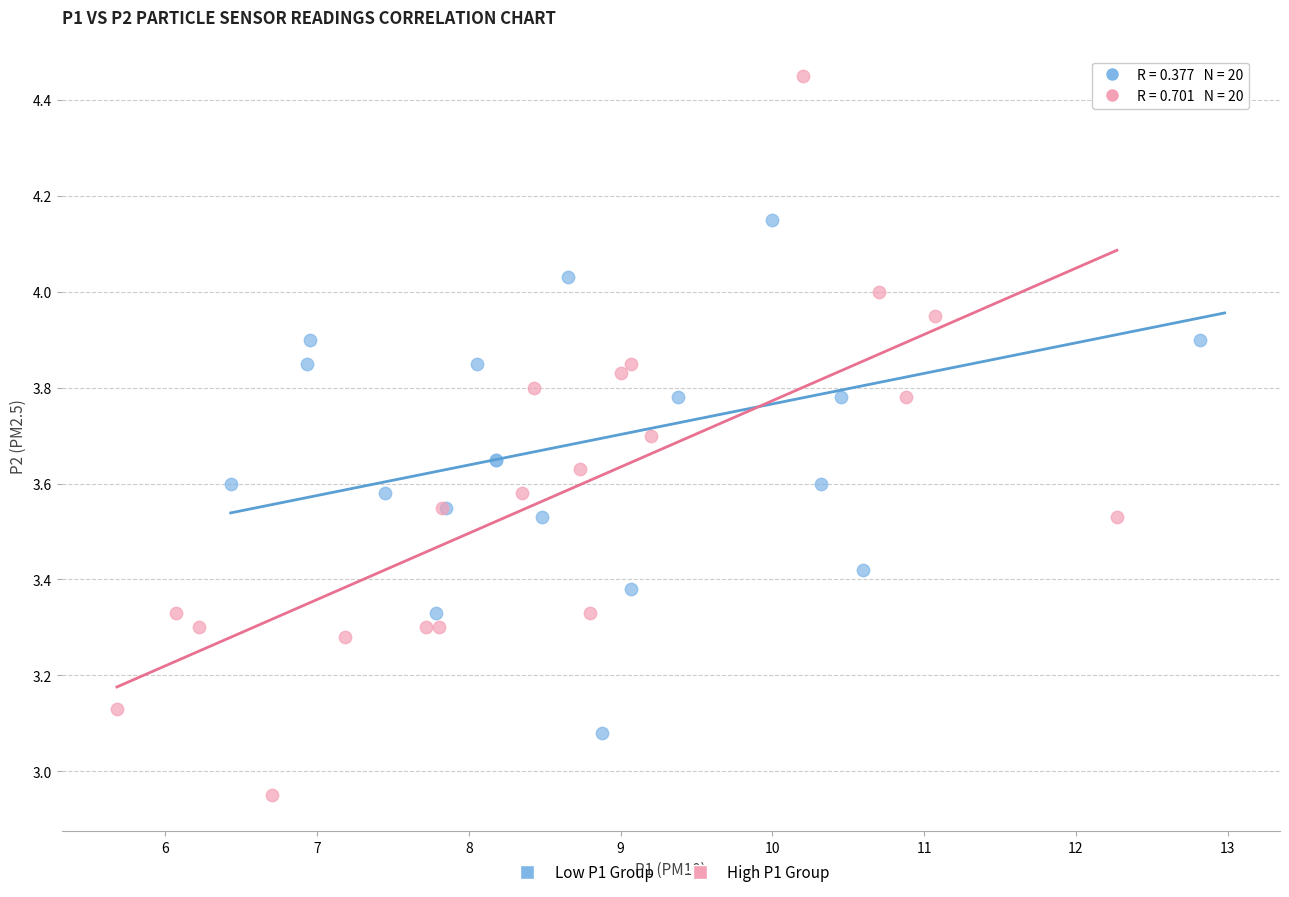

Which series contains the lowest Y value?

High P1 Group